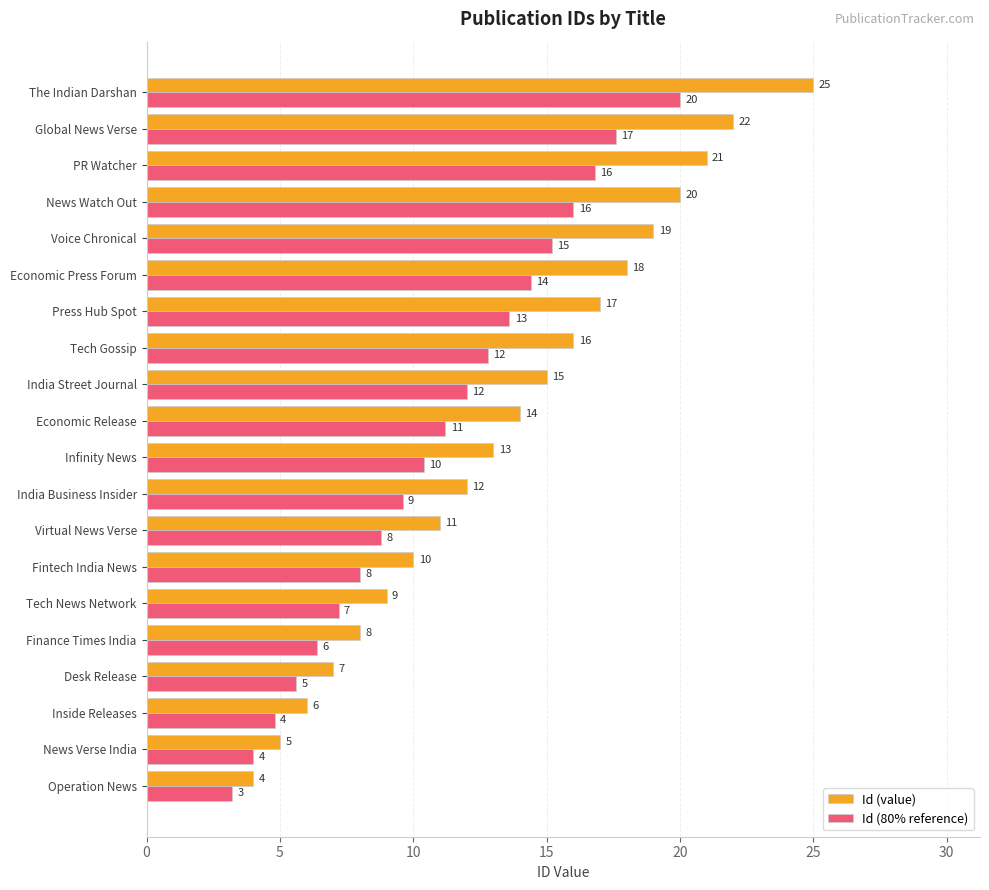

Which series has the largest range (max minus min)?

Id (value)